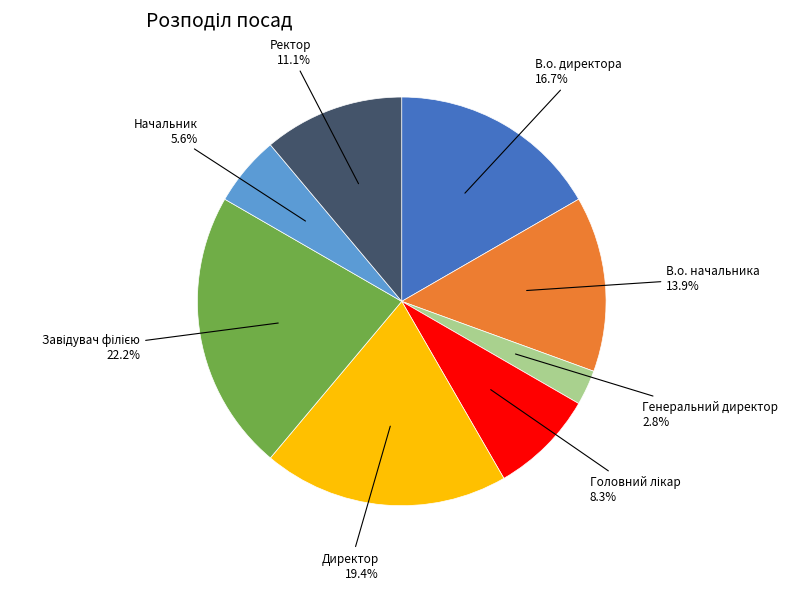

What is the ratio of the value at Начальник to the value at Ректор?

0.5